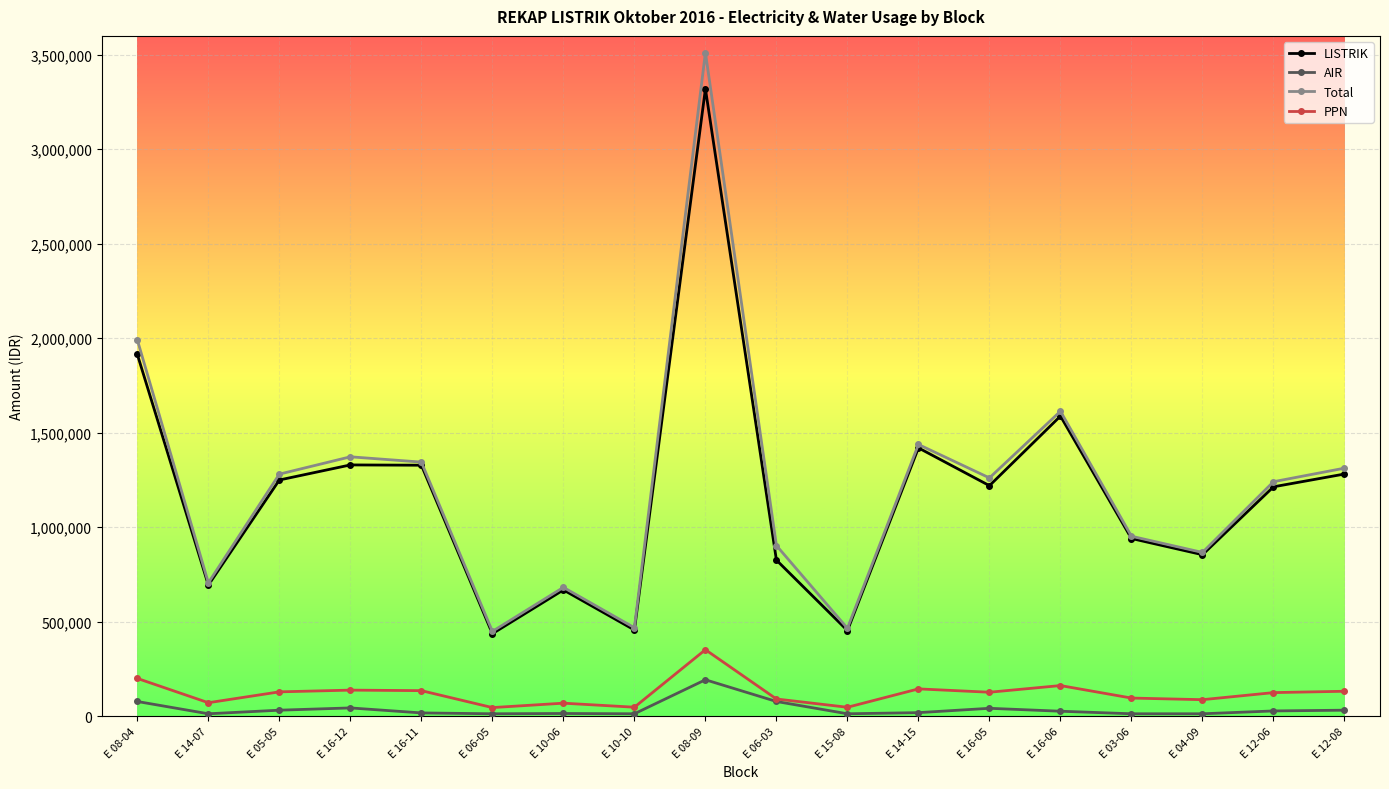

What is the average value of the PPN series?

121384.8